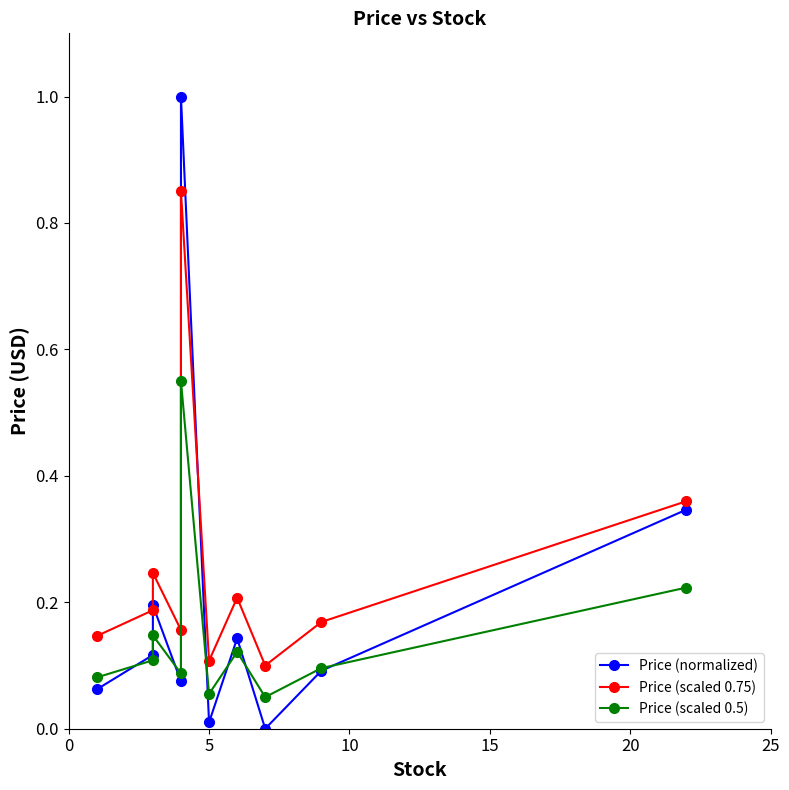

How many distinct data groups are displayed?

3